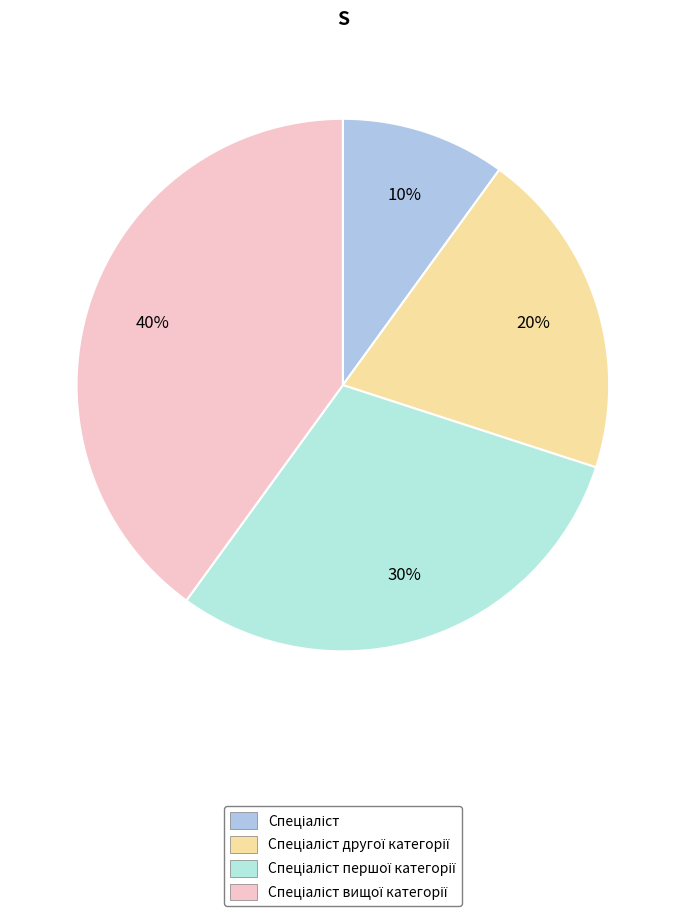

How many segments does this pie chart have?

4